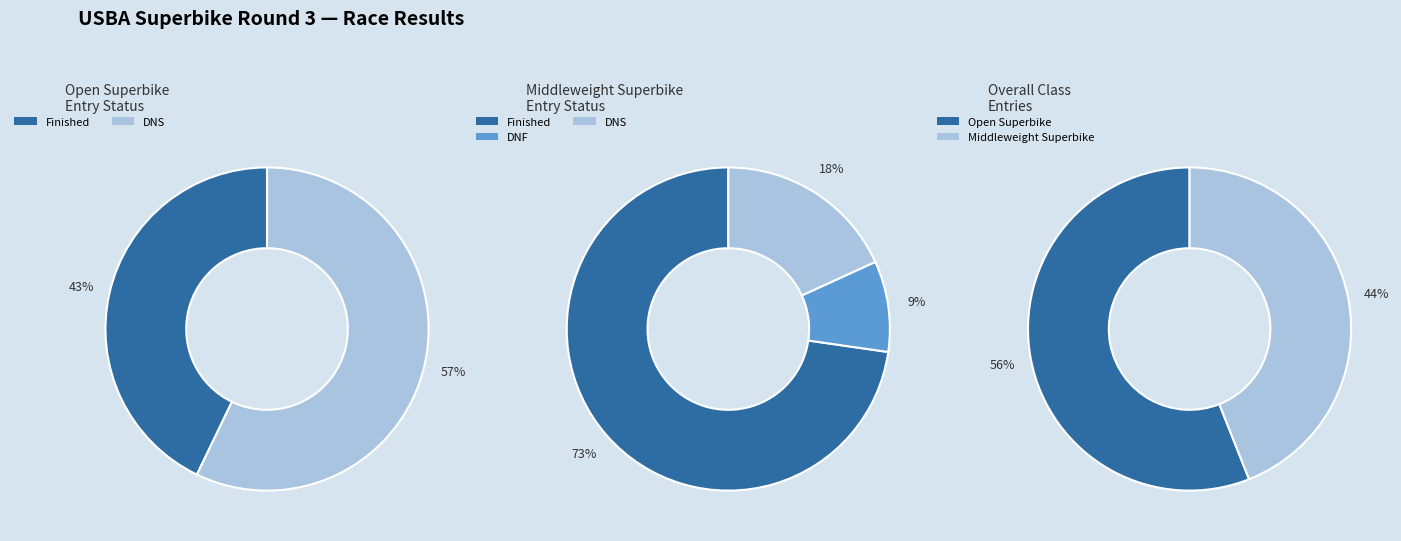

What is the smallest slice in the pie chart?

Middleweight Superbike